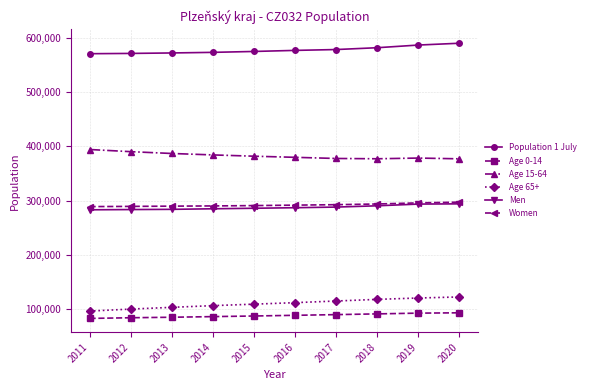

Read the Population 1 July value at 2014.

574014